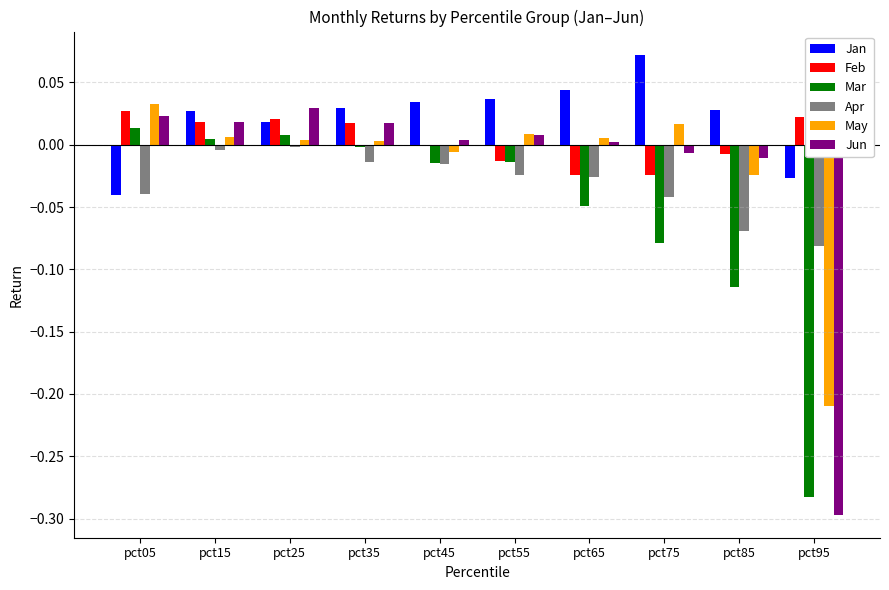

Which label corresponds to the largest value in the chart?

pct75